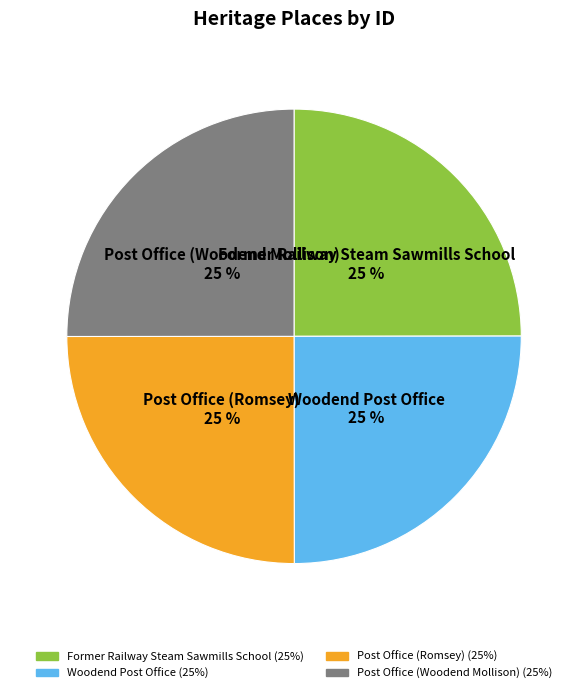

How many slices are in this pie chart?

4